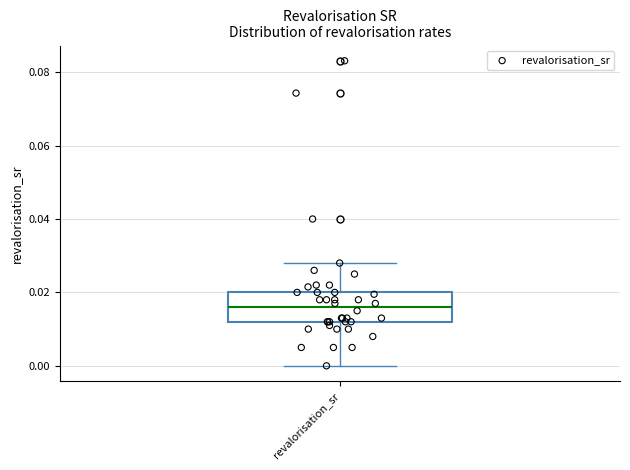

Where does the upper whisker of the box for revalorisation_sr end on the y-axis? The values are not printed on the chart, so give them approximately, as read against the axis.

0.028